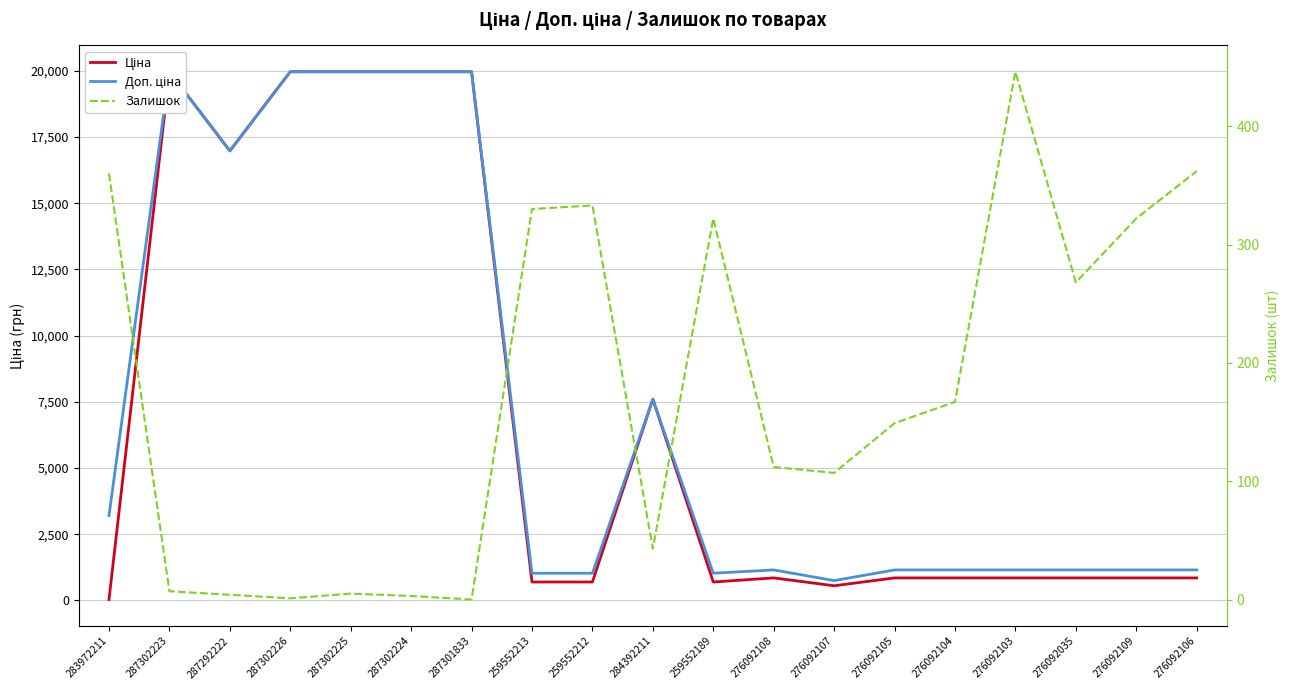

How many data points in Доп. ціна are less than 1149?

4